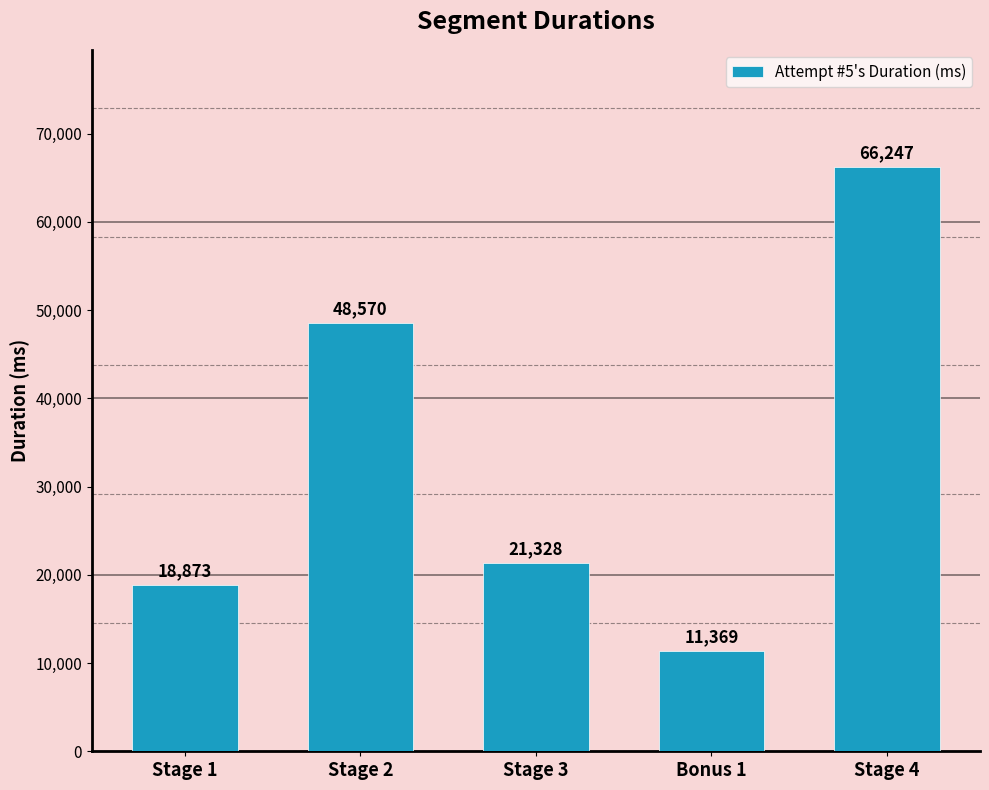

What is the change in value from Stage 3 to Stage 4?

+44919